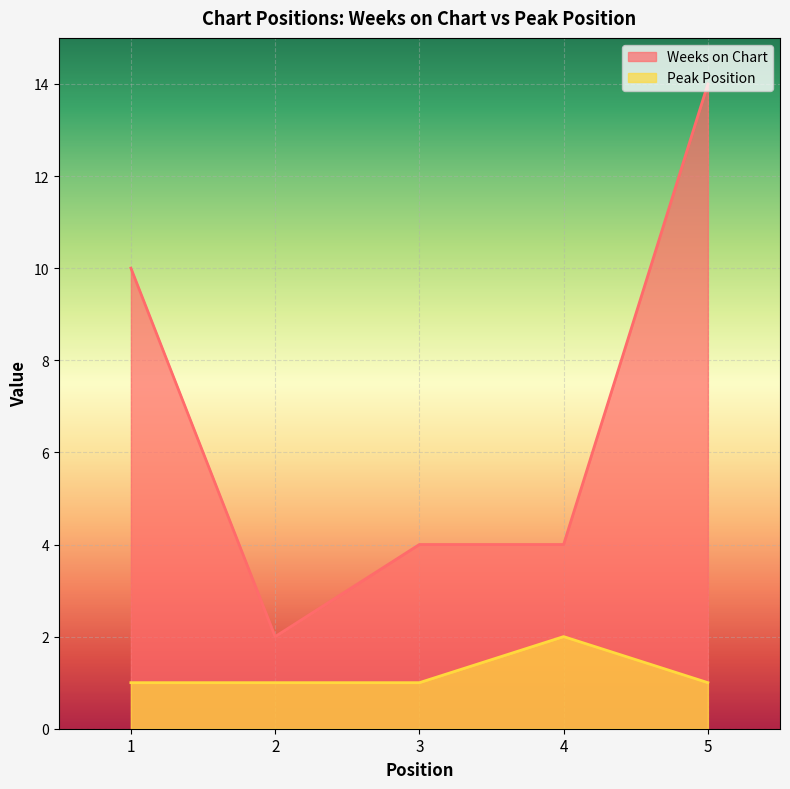

True or false: Weeks on Chart and Peak Position cross at least once.

False